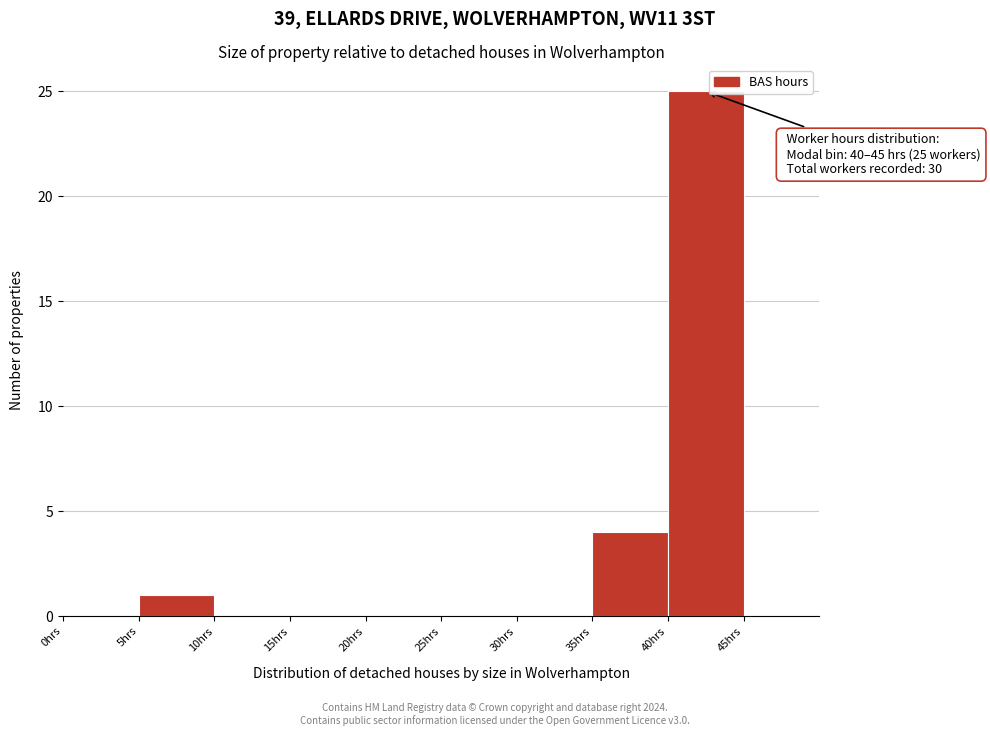

Over which range of the x-axis is the bar tallest?

40 to 45